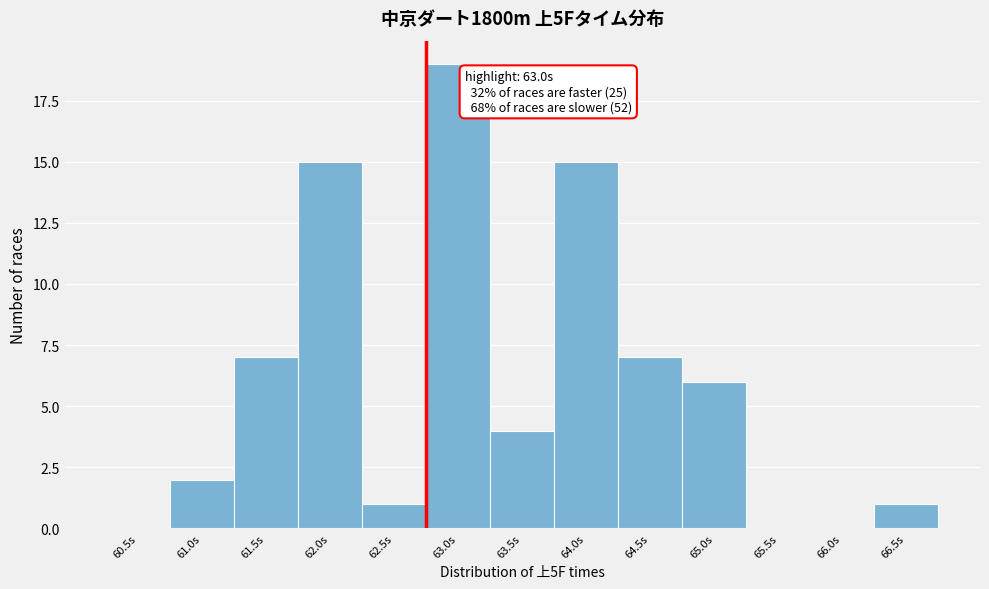

Reading left to right, extract all data points from this chart.

60.5s=0	61.0s=2	61.5s=7	62.0s=15	62.5s=1	63.0s=19	63.5s=4	64.0s=15	64.5s=7	65.0s=6	65.5s=0	66.0s=0	66.5s=1